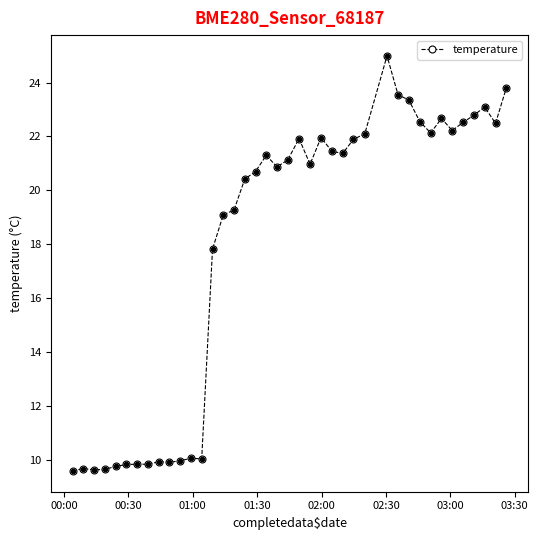

Is this an area chart (filled region under the line)?

No